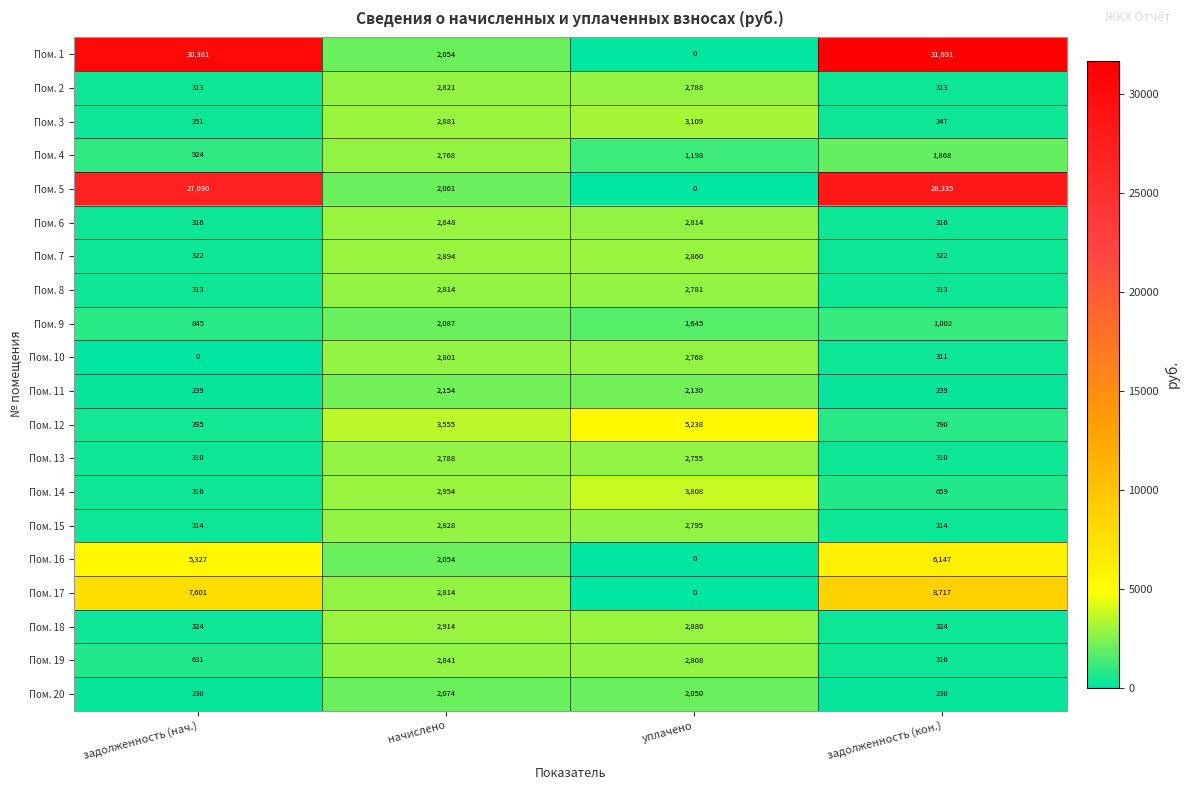

Rank the series by their maximum value, from highest to lowest.

Пом. 1, Пом. 5, Пом. 17, Пом. 16, Пом. 12, Пом. 14, Пом. 3, Пом. 18, Пом. 7, Пом. 6, Пом. 19, Пом. 15, Пом. 2, Пом. 8, Пом. 10, Пом. 13, Пом. 4, Пом. 11, Пом. 9, Пом. 20